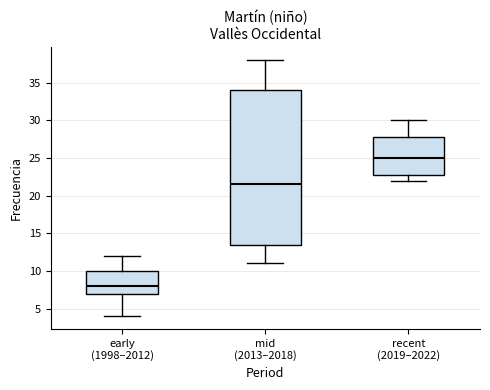

Which box's median line is the lowest?

early (1998–2012)